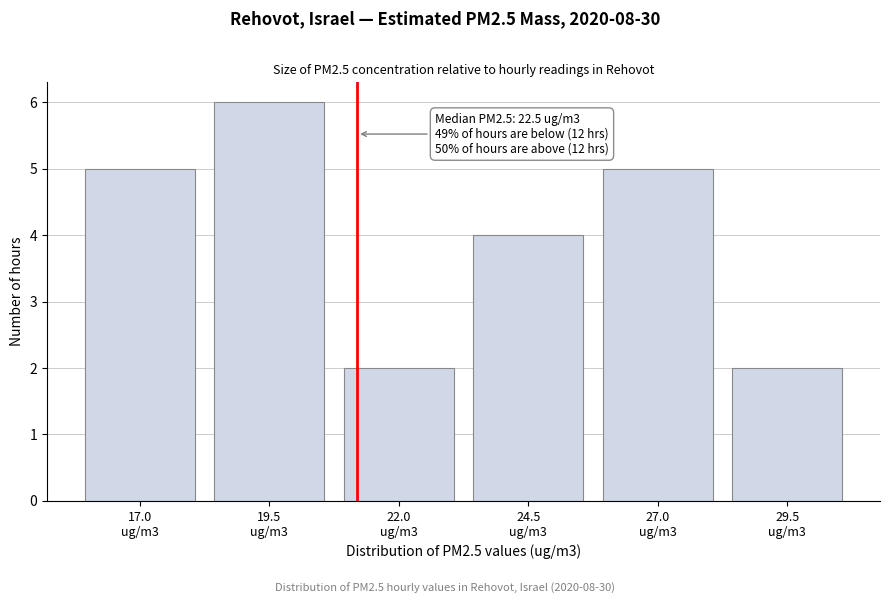

Reading left to right, transcribe all the data shown in this chart.

5	6	2	4	5	2